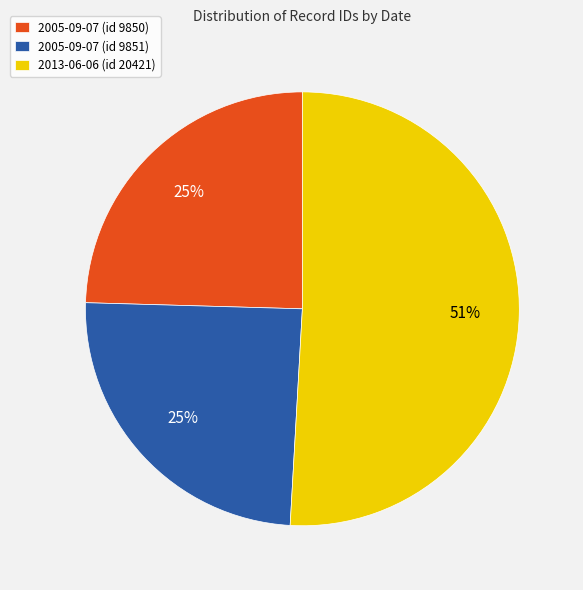

True or false: 2005-09-07 (id 9850) accounts for 25% of the total.

True